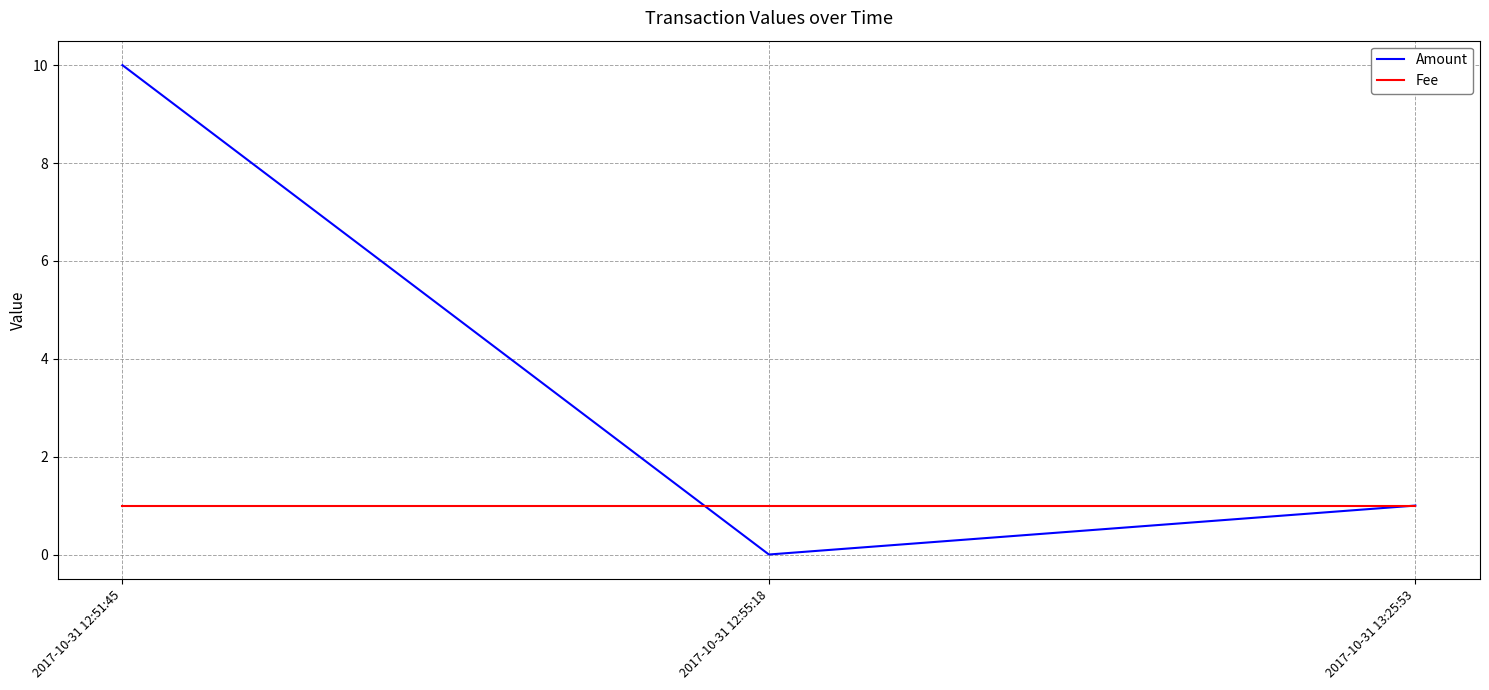

Between 2017-10-31 12:51:45 and 2017-10-31 13:25:53, which series saw the biggest shift?

Amount